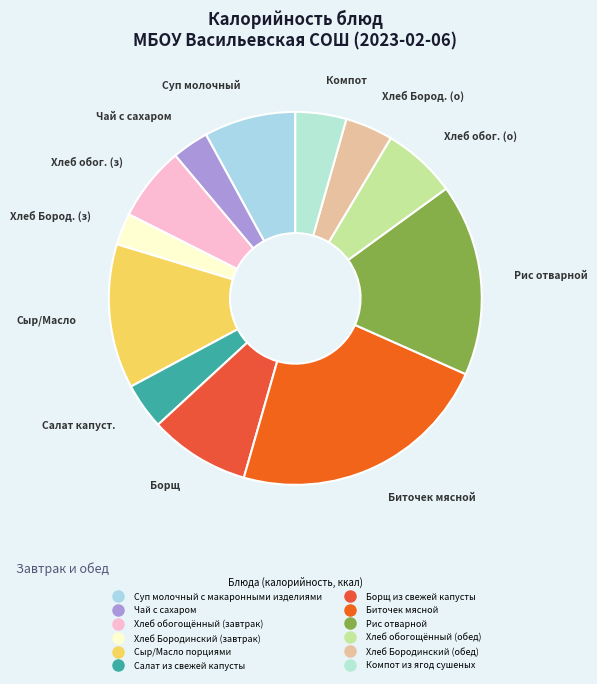

Do Суп молочный с макаронными изделиями and Хлеб обогощённый (обед) together represent more than half of the pie?

No